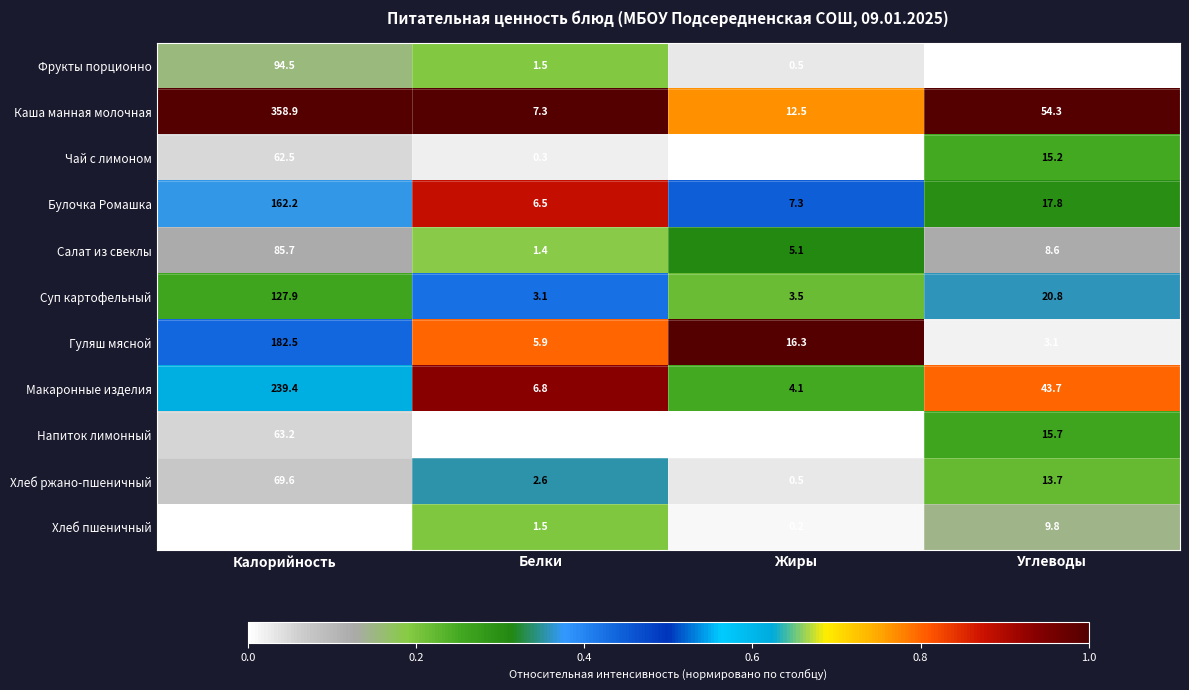

Where is Салат из свеклы nearest to the value 43?

Углеводы